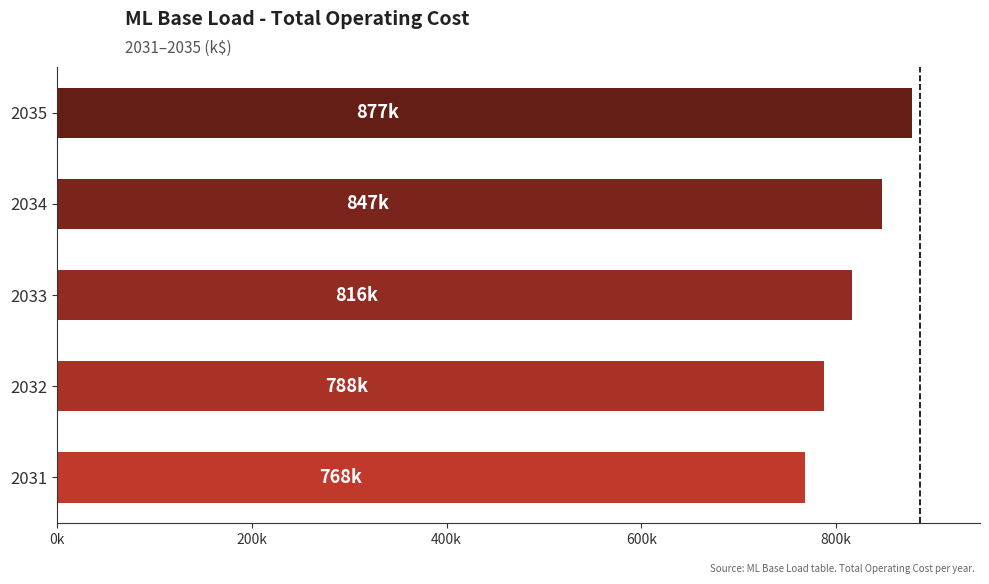

List the labels in order of value, largest first.

2035, 2034, 2033, 2032, 2031